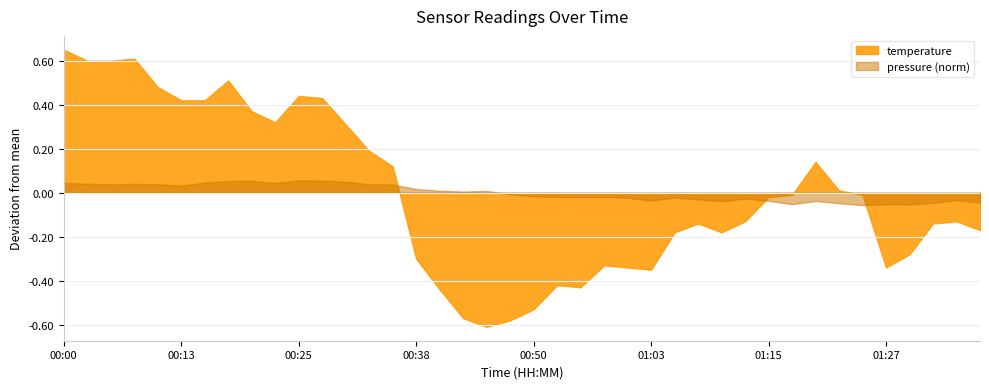

Which series ends up on top after the final intersection of temperature and pressure (norm)?

pressure (norm)